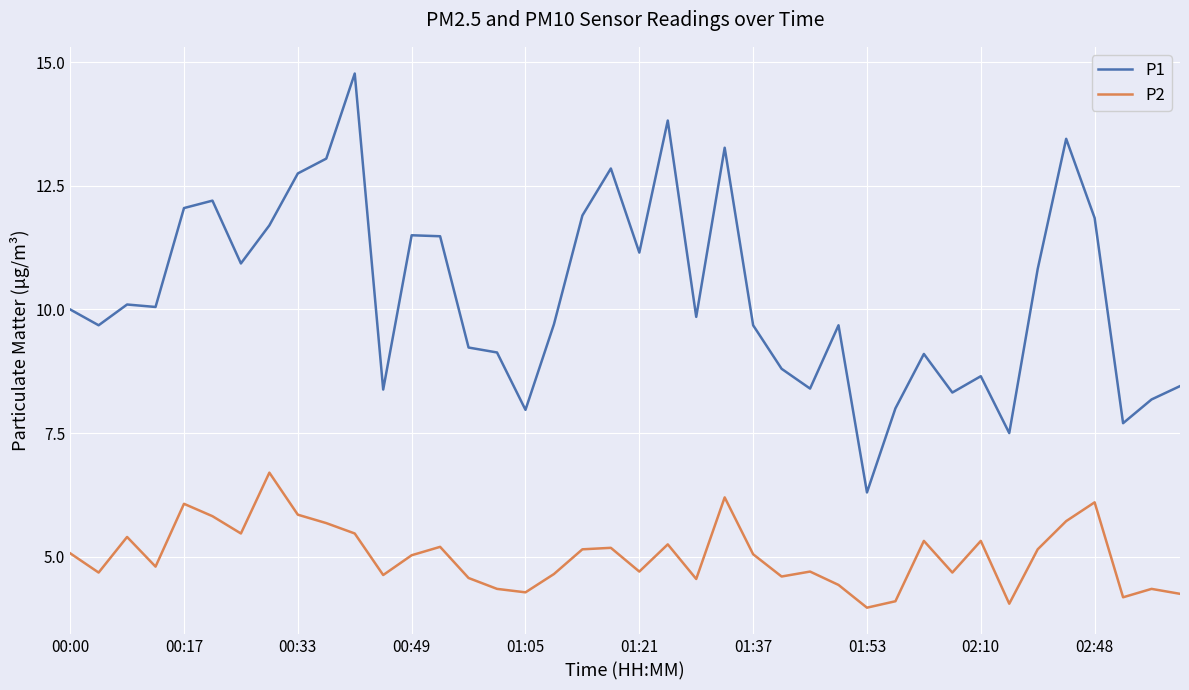

List the series in order of their peak value, lowest first.

P2, P1